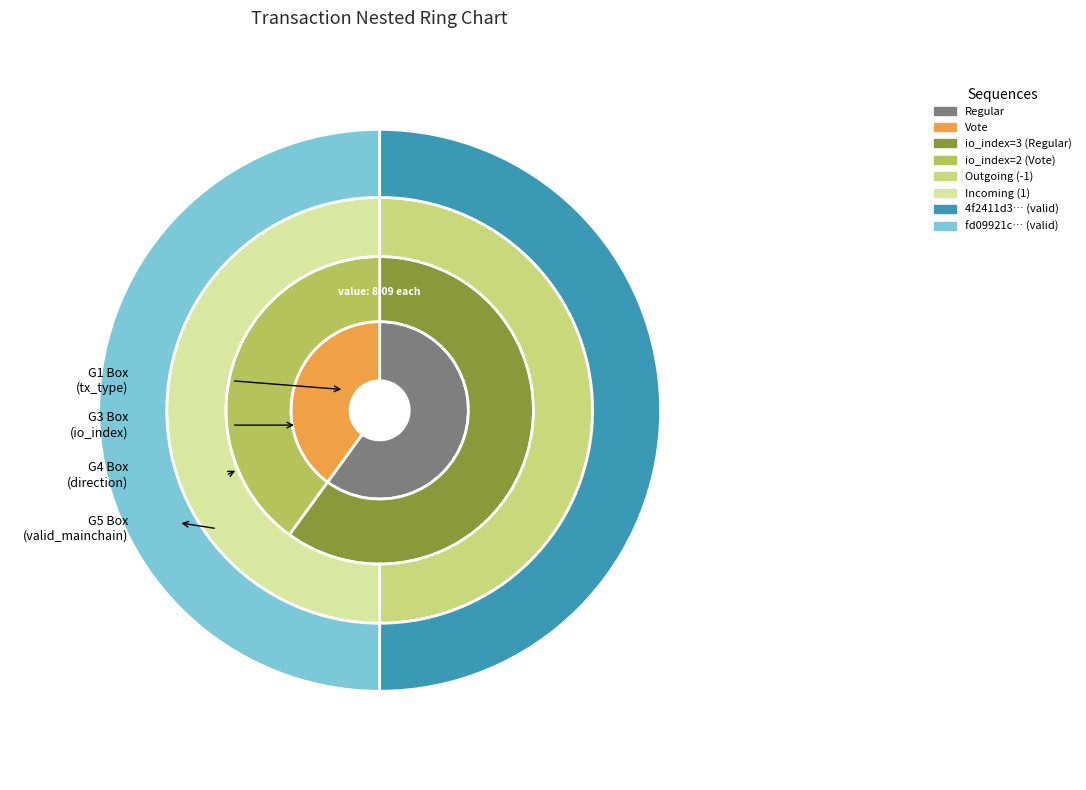

To the nearest percent, what is the difference between the largest and smallest slice percentages?

20%